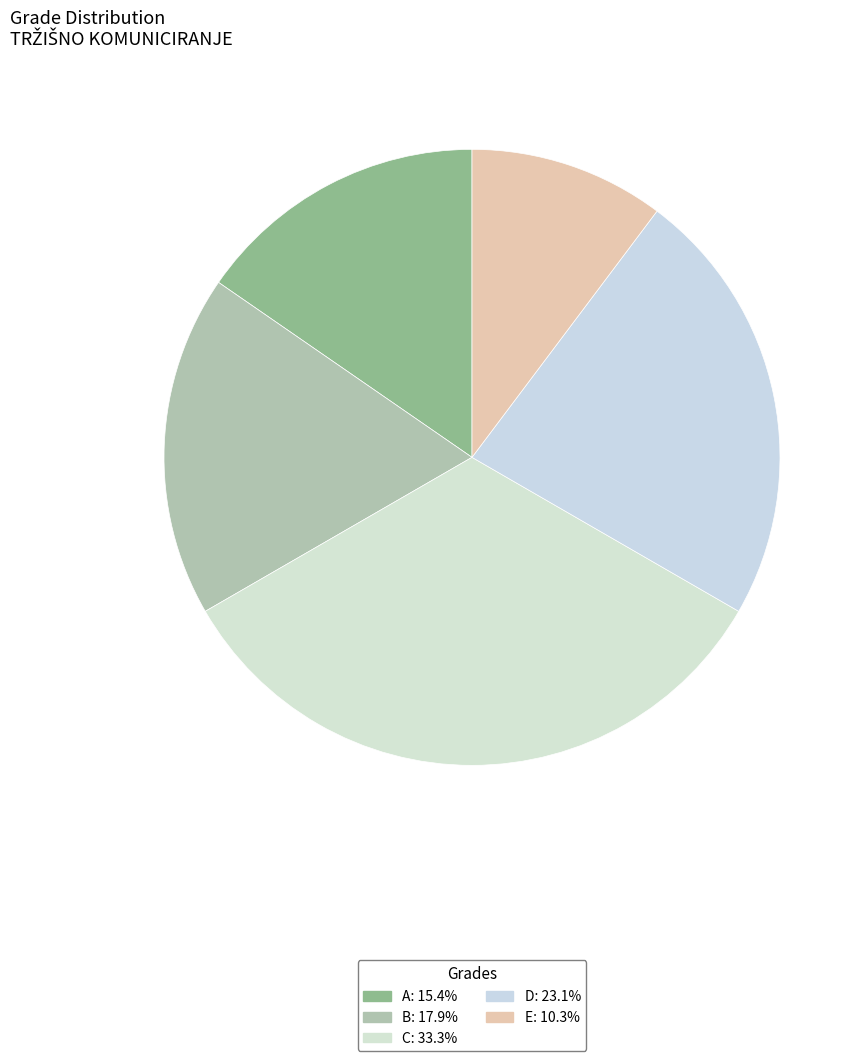

What is the ratio of the value at A to the value at C?

0.5